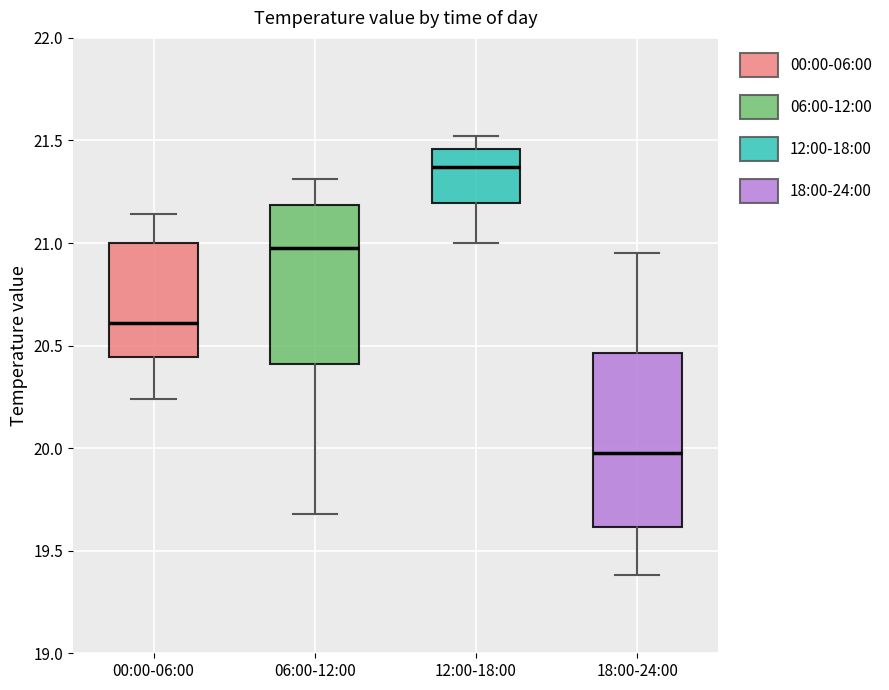

Comparing the boxes themselves (not the whiskers), which one is the tallest?

18:00-24:00